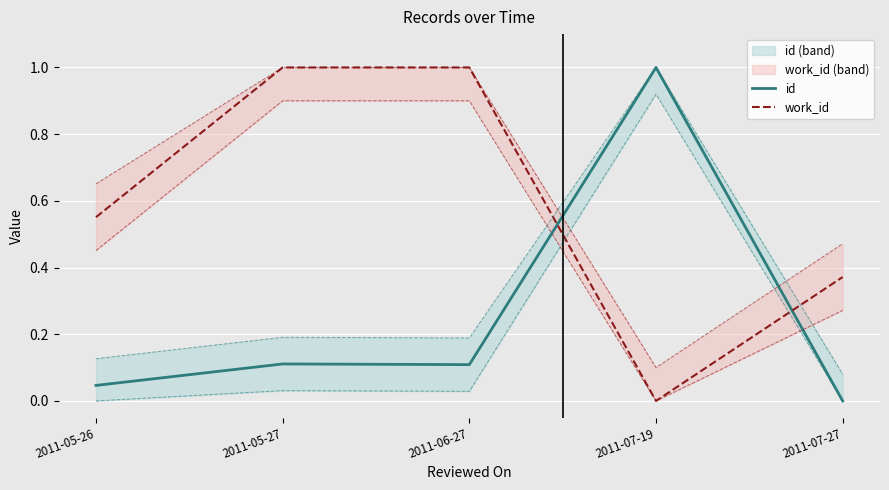

How many times do id and work_id cross each other?

2